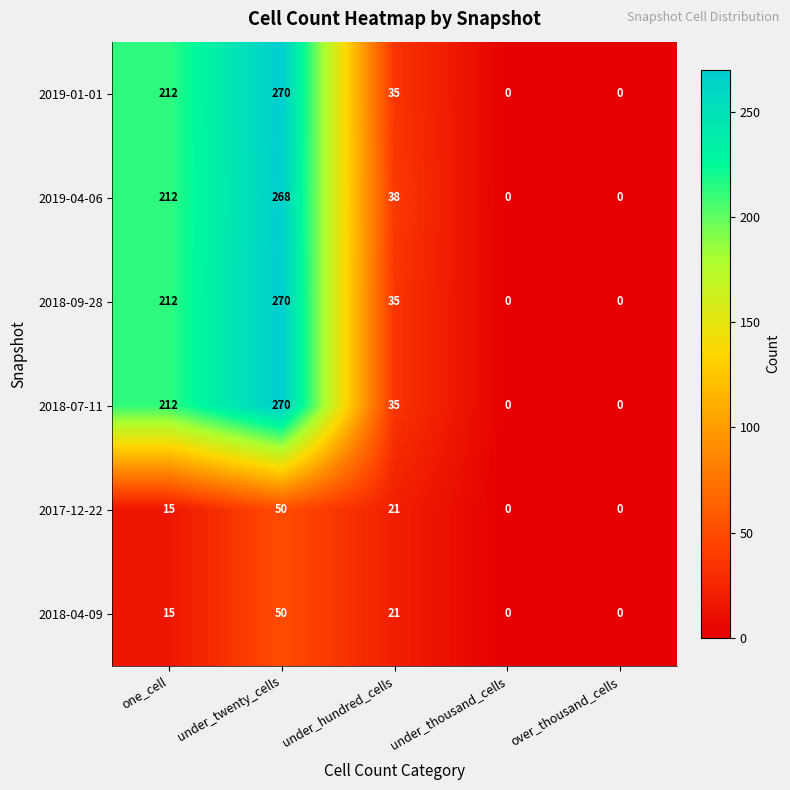

What is the spread (max minus min) of values at one_cell?

197